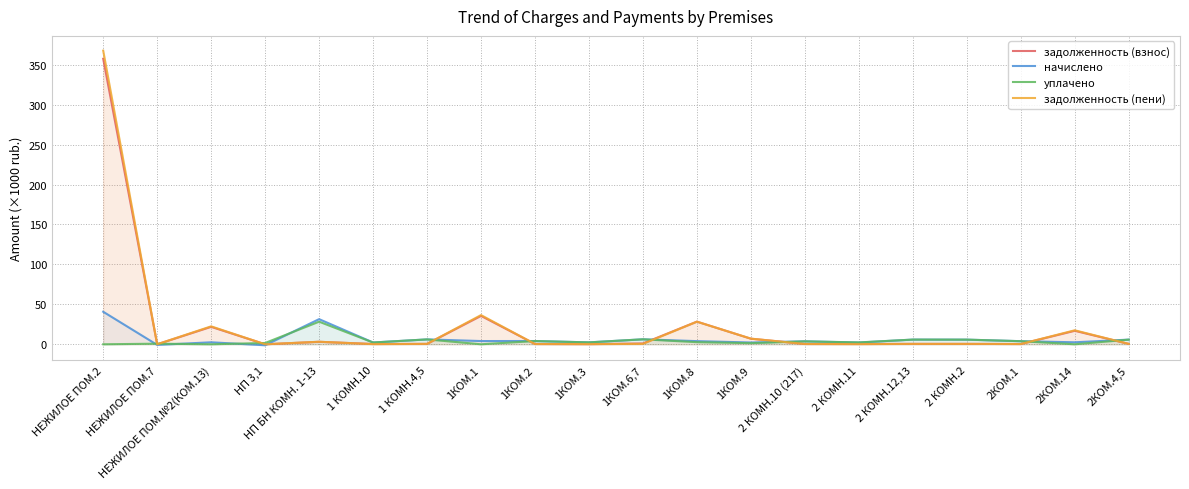

True or false: задолженность (пени) has a value of 0.5 at 1 КОМН.4,5.

True